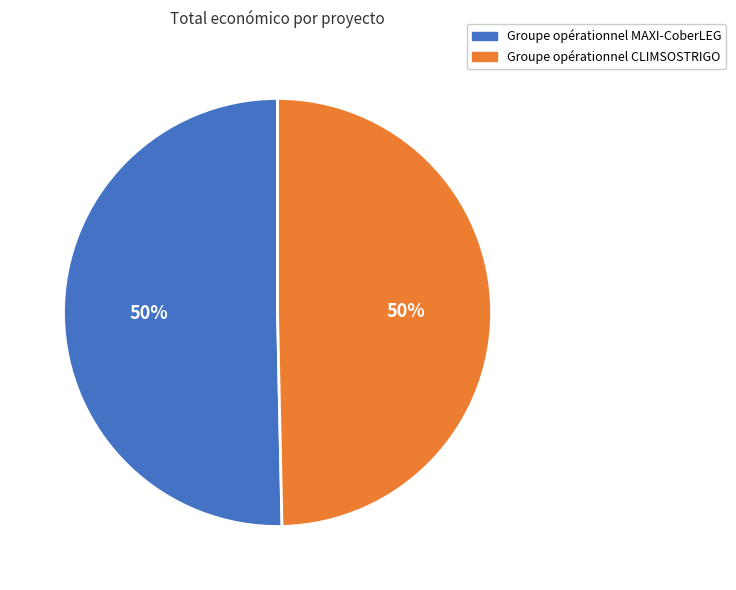

To the nearest percent, what is the combined percentage of Groupe opérationnel CLIMSOSTRIGO and Groupe opérationnel MAXI-CoberLEG?

100%